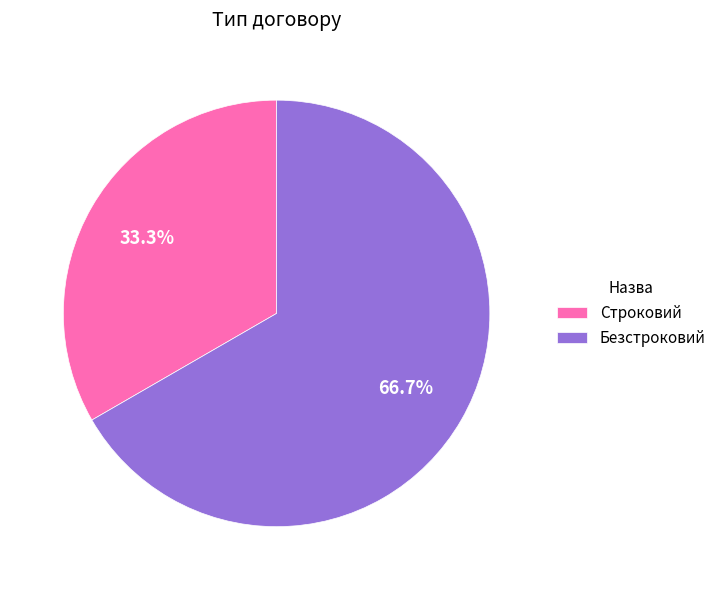

Which category has the smallest portion of the pie?

Строковий